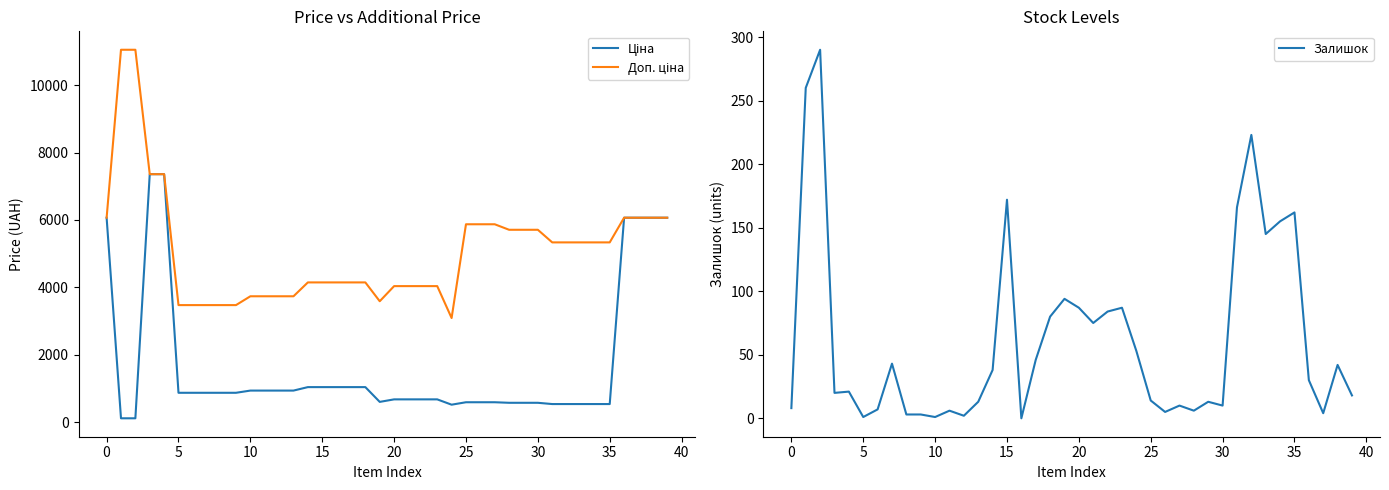

How many interior local valleys does the Залишок series have?

11